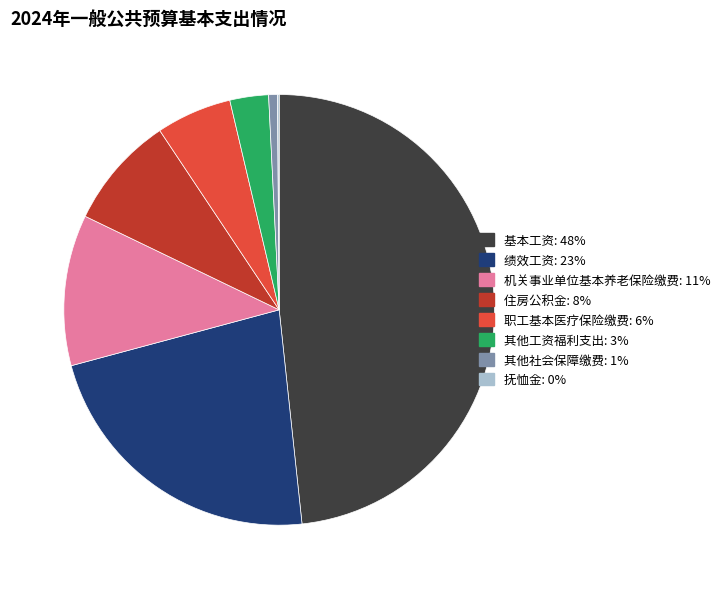

What is the ratio of the value at 绩效工资 to the value at 职工基本医疗保险缴费?

4.0